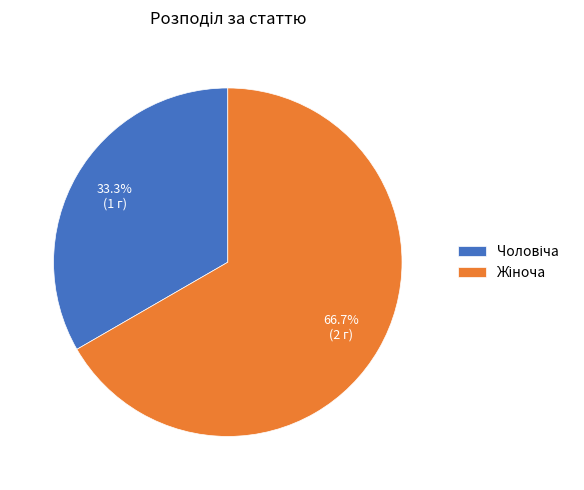

Is there any slice that represents more than half of the pie?

Yes